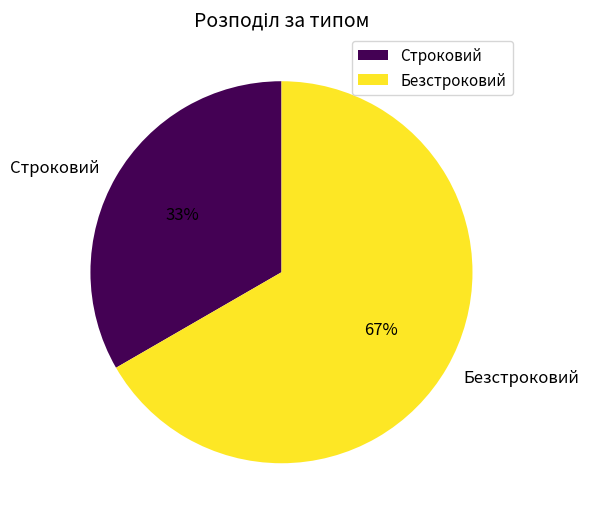

Is the sum of Строковий and Безстроковий greater than half?

Yes